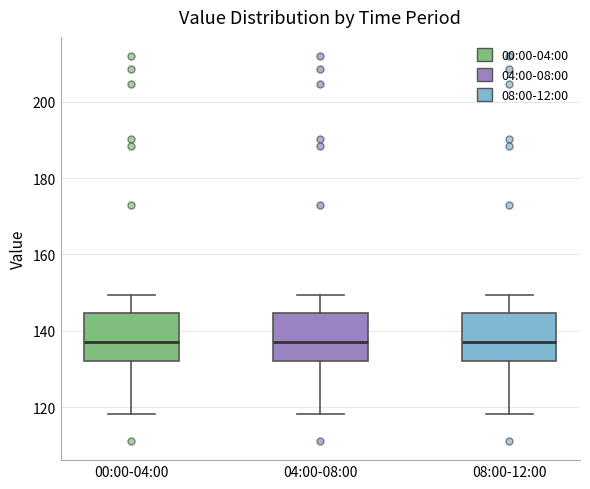

Reading left to right, read every box against the y-axis: the position of its median line, the range the box covers, and the ends of its whiskers. The values are not printed on the chart, so give them approximately, as read against the axis.

00:00-04:00: median 138, box 132 to 144, whiskers 118 to 150
04:00-08:00: median 138, box 132 to 144, whiskers 118 to 150
08:00-12:00: median 138, box 132 to 144, whiskers 118 to 150